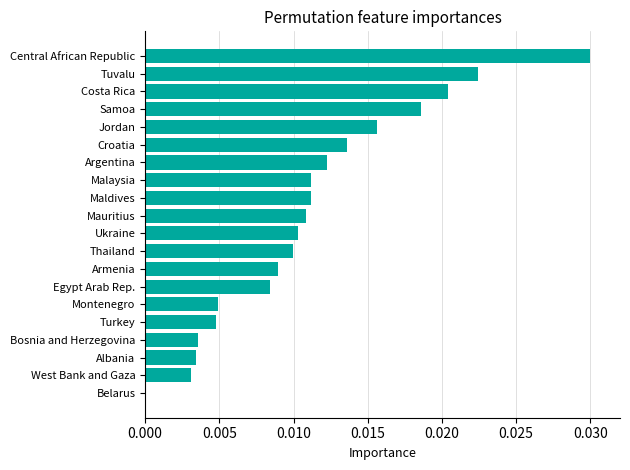

Between Malaysia and Croatia, which is larger?

Croatia